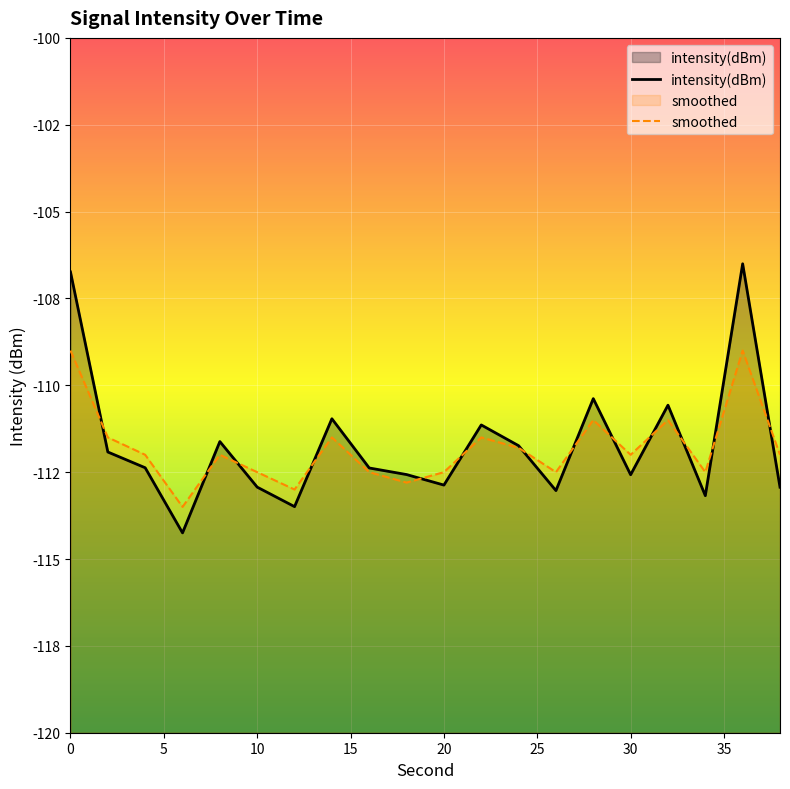

The smoothed series shows -112.0 at 30. True or false?

True